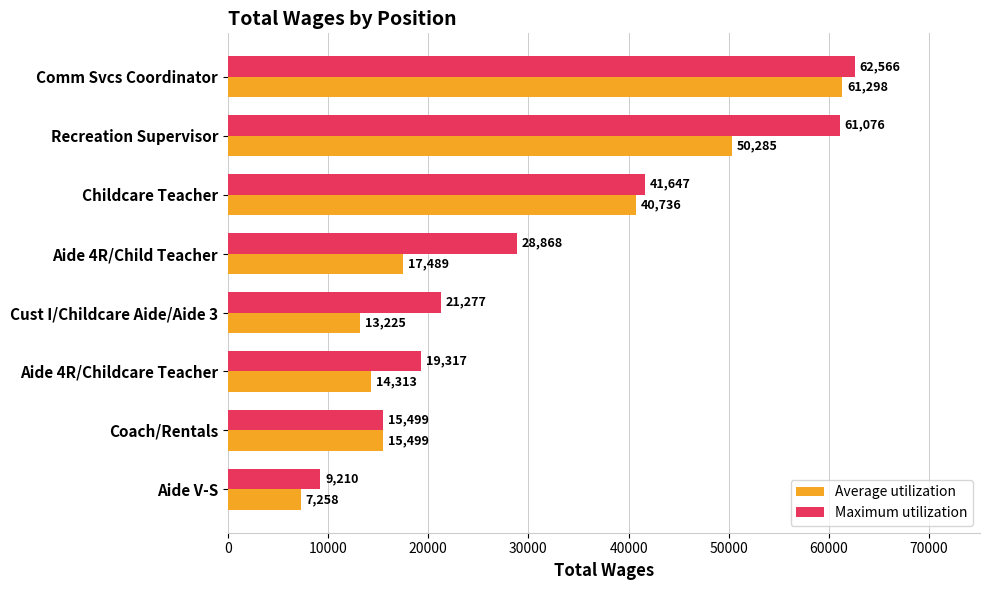

At which label does Maximum utilization reach its minimum?

Aide V-S